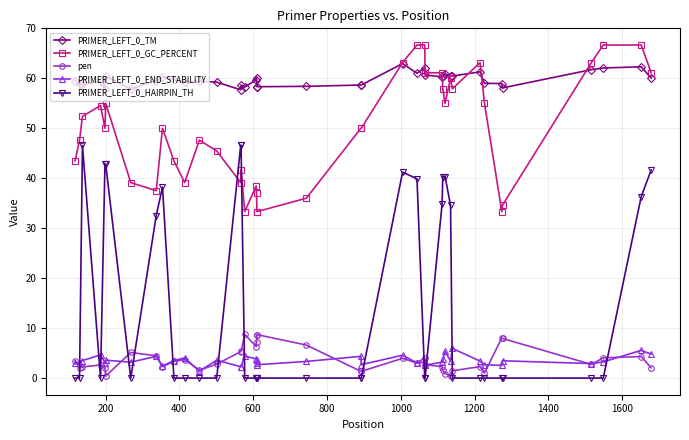

What is the value of the pen point at the 13th from the left?

2.8